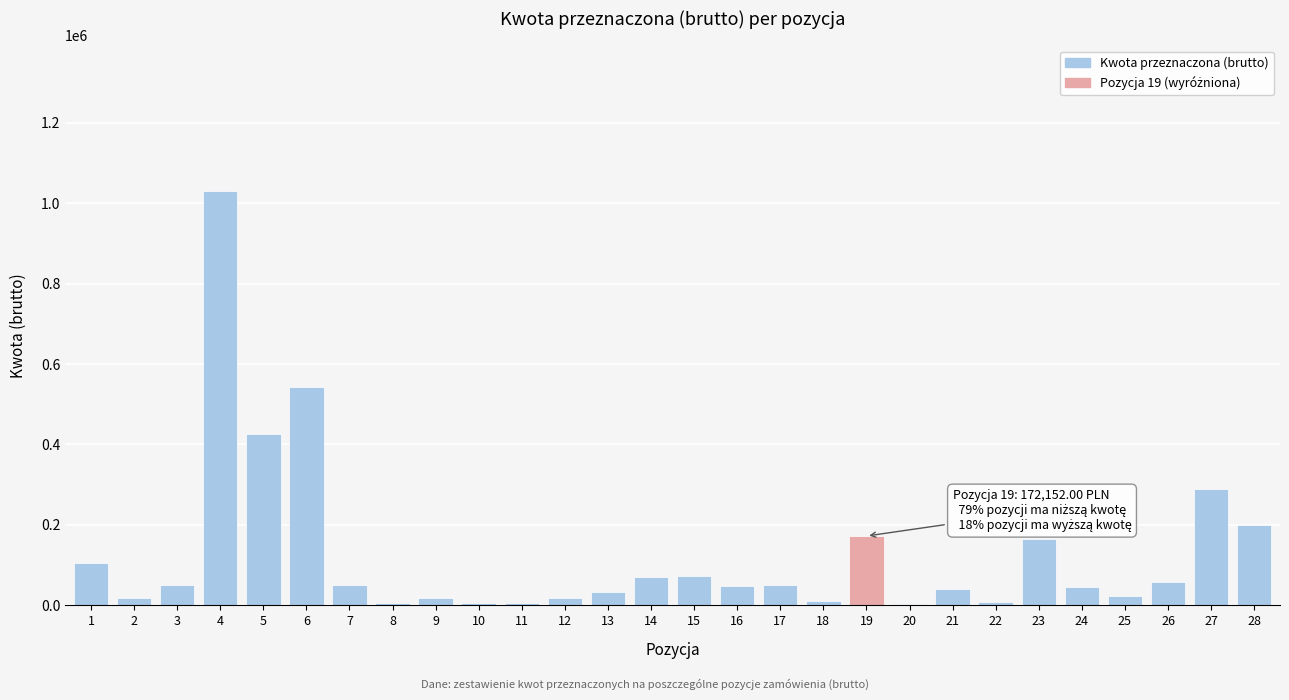

The value at 4 is 1031129.0. True or false?

True